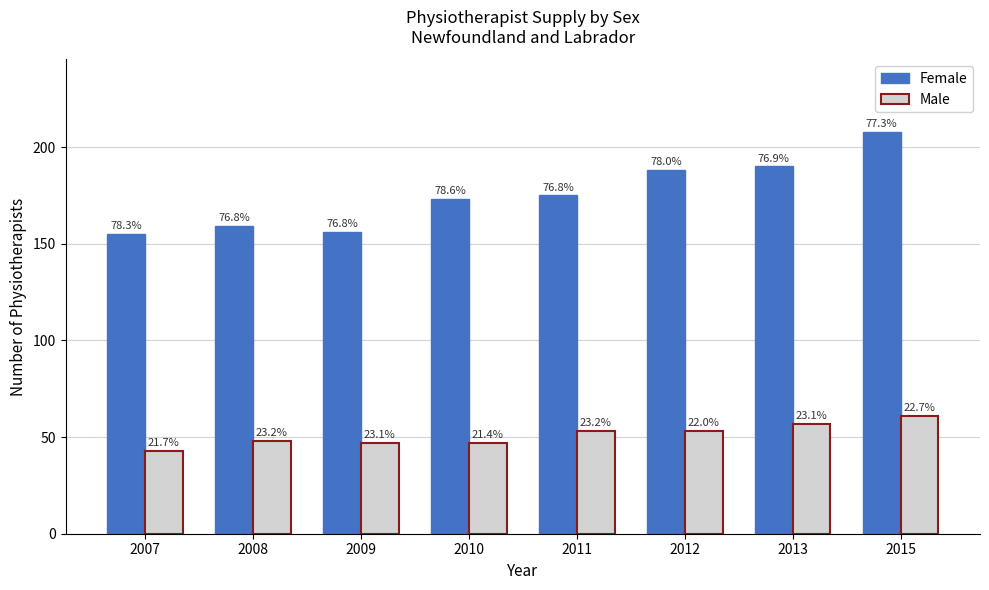

What are all the series names shown in the legend?

Female, Male